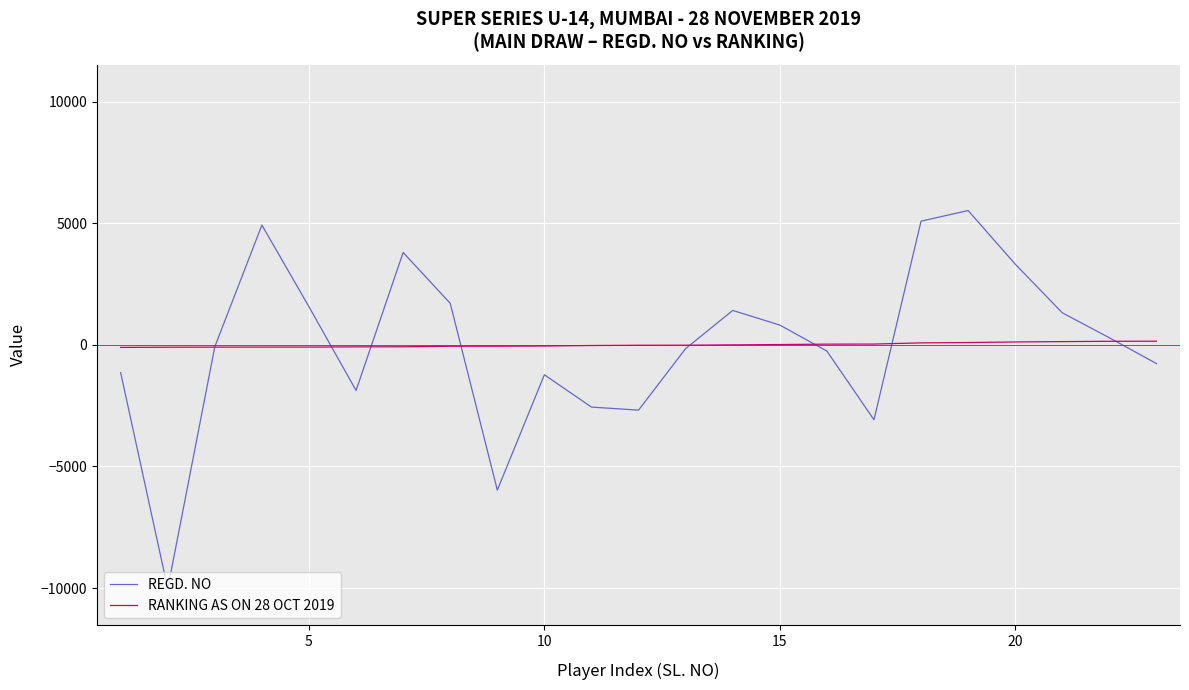

Which series ends up on top after the final intersection of RANKING AS ON 28 OCT 2019 and REGD. NO?

RANKING AS ON 28 OCT 2019